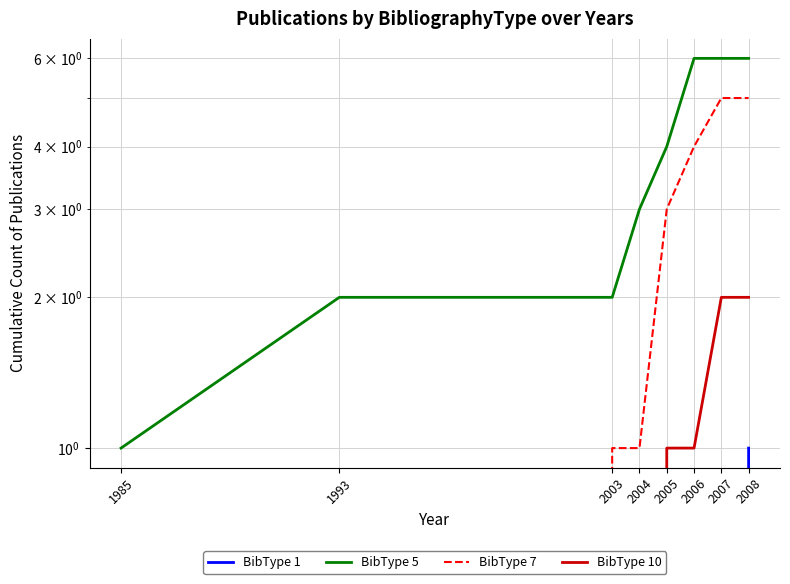

At which label does BibType 10 first exceed 1?

2007